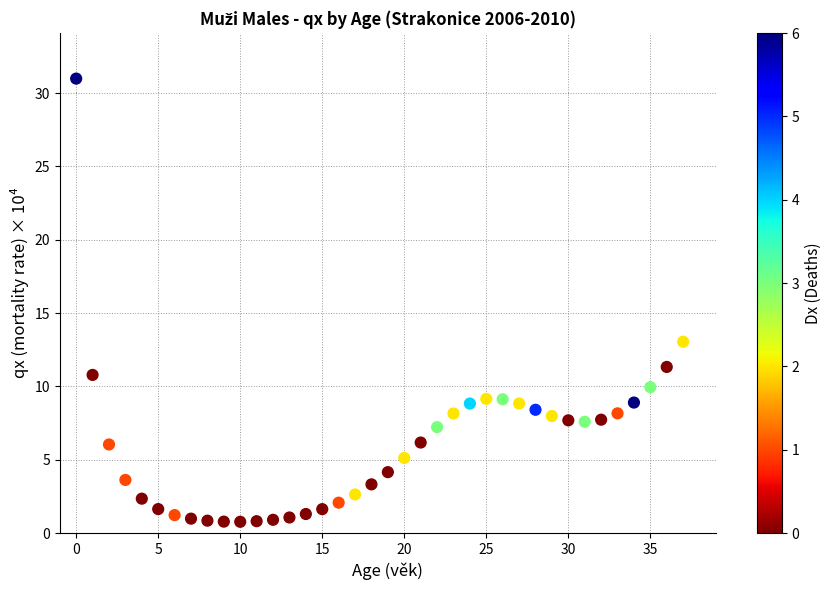

What Y value in the scatter plot is closest to 15?

13.1